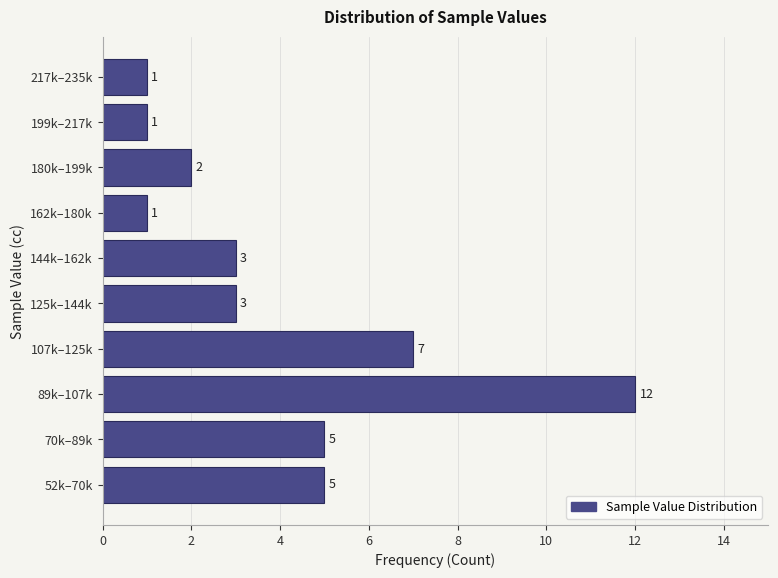

Reading bottom to top, extract all data points from this chart.

5	5	12	7	3	3	1	2	1	1